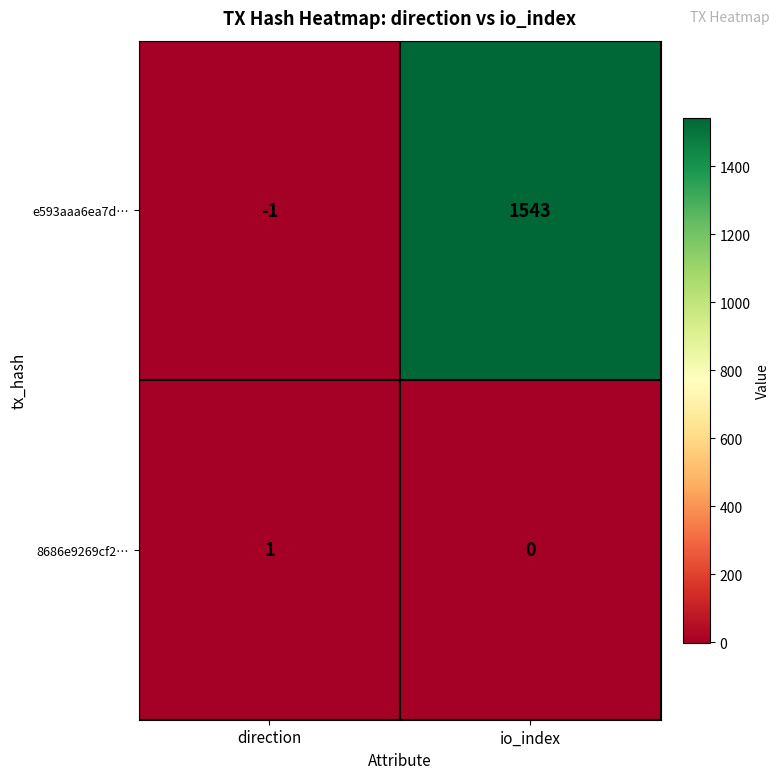

What is the average value of the e593aaa6ea7d… series?

771